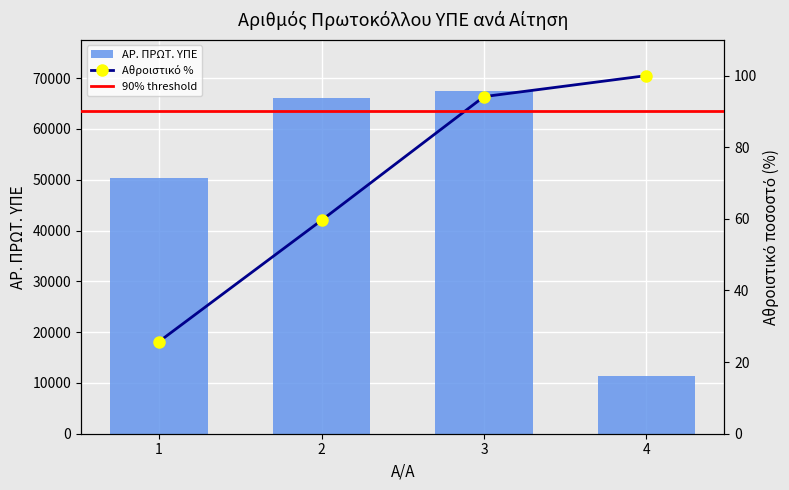

Between 2 and 3, which is larger?

3